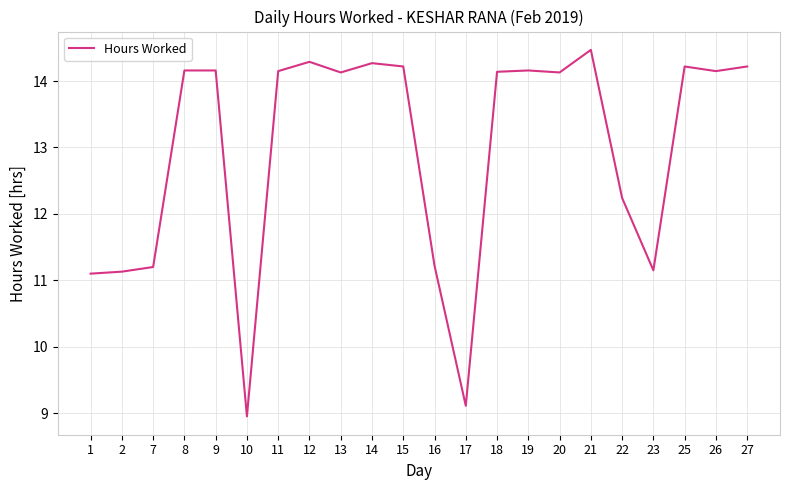

What is the change in value from 1 to 13?

+3.0